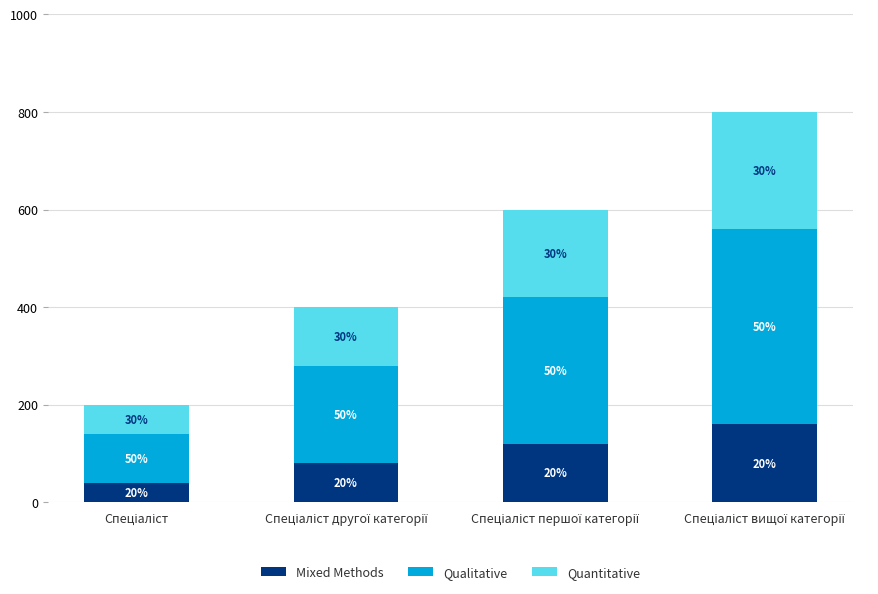

What is the label of the 3rd bar from the right?

Спеціаліст другої категорії